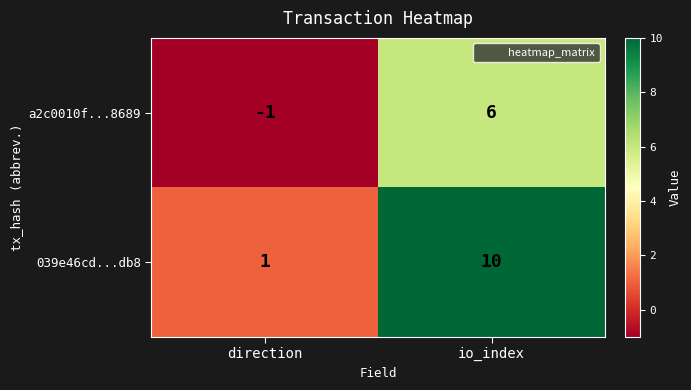

Count the number of categories in the chart.

2